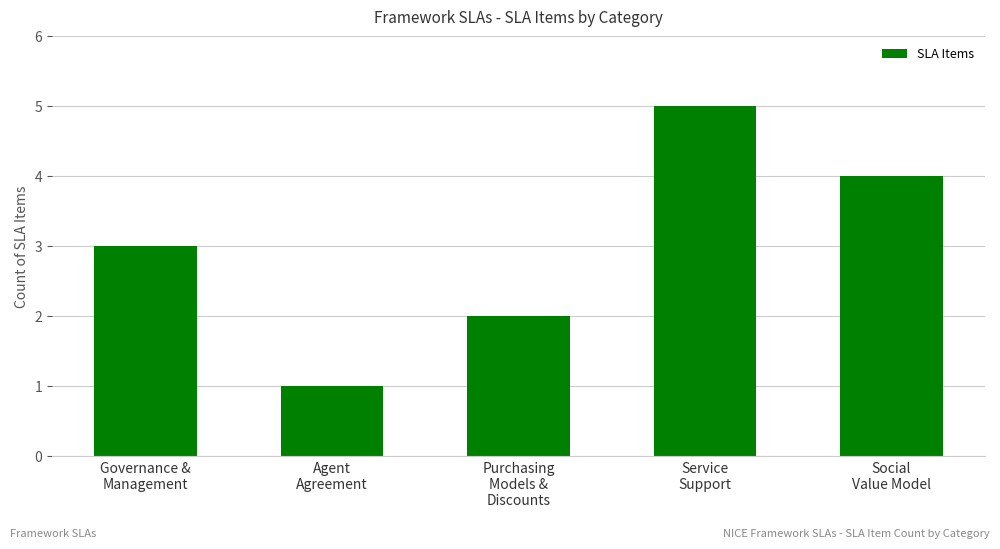

Reading left to right, what are all the values shown in this chart?

Governance &
Management=3	Agent
Agreement=1	Purchasing
Models &
Discounts=2	Service
Support=5	Social
Value Model=4